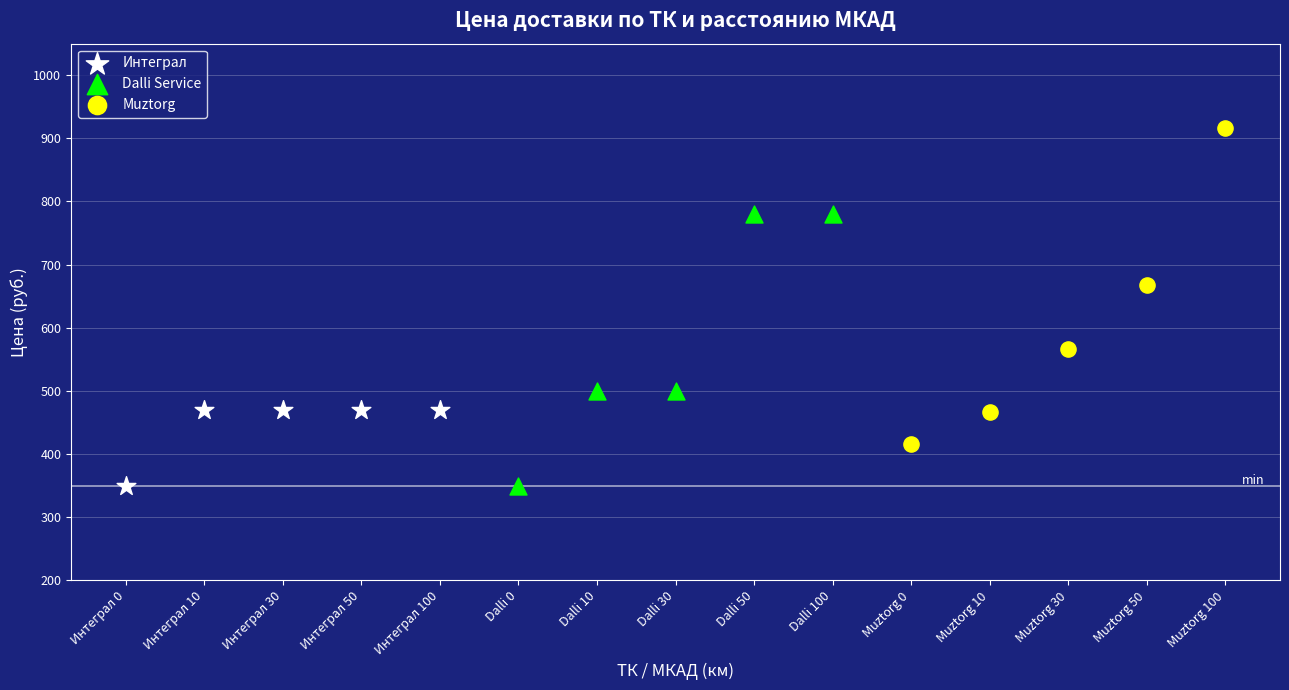

Which series has the widest spread of Y values?

Muztorg